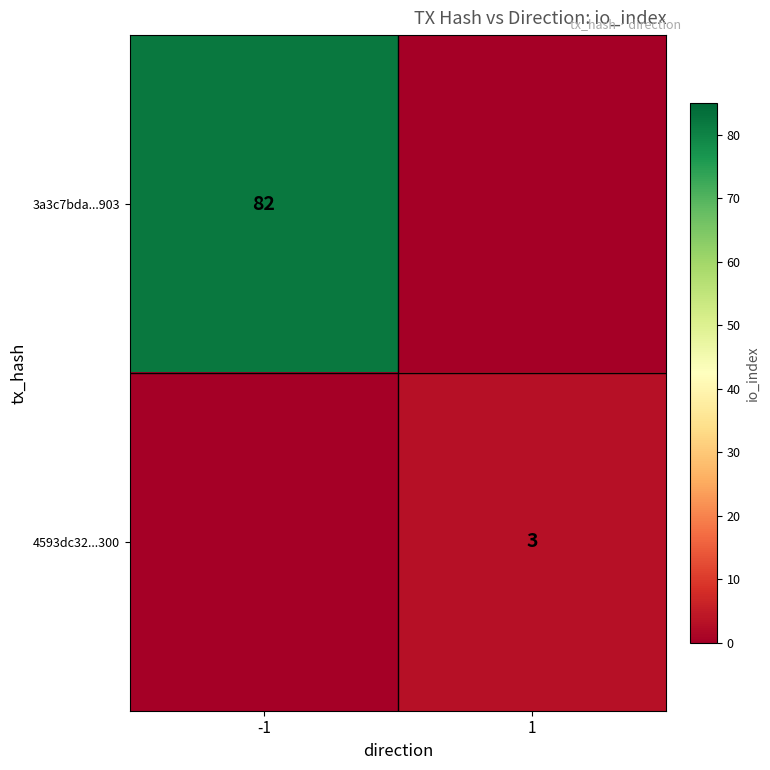

The value of 4593dc32...300 at 1 is 4. True or false?

False